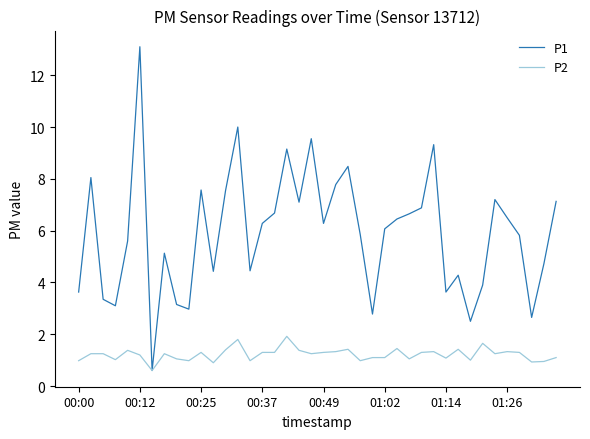

What is the minimum value shown in the chart?

0.6